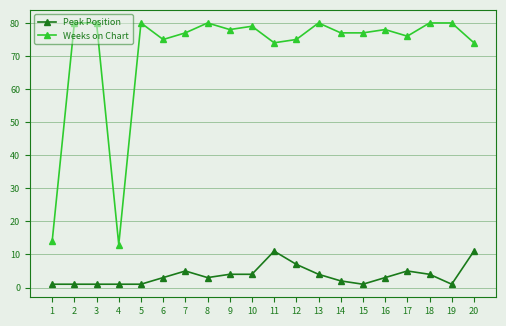

Rank the series at 3 from highest to lowest value.

Weeks on Chart, Peak Position